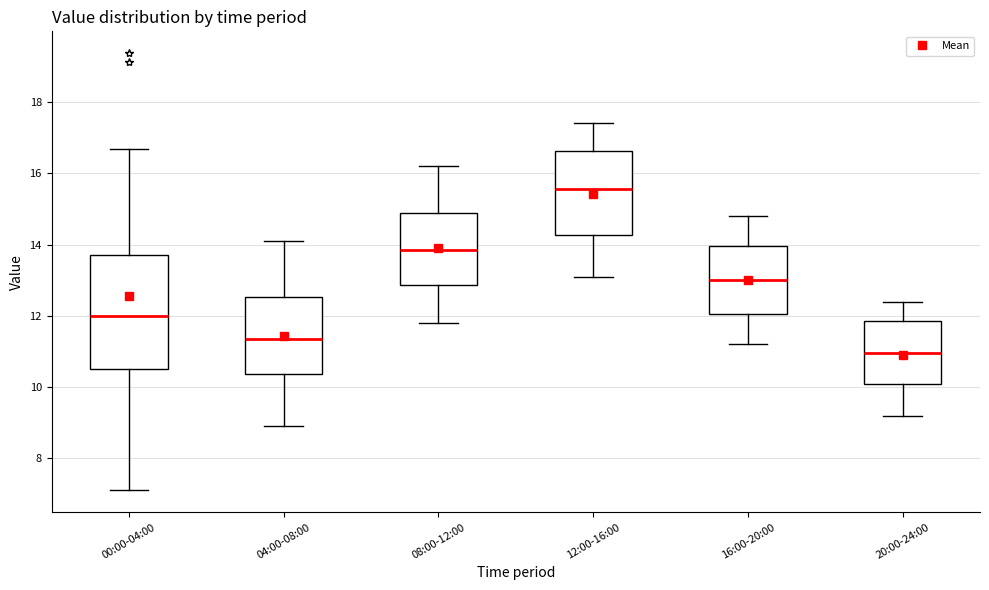

Which box's median line is the highest?

12:00-16:00